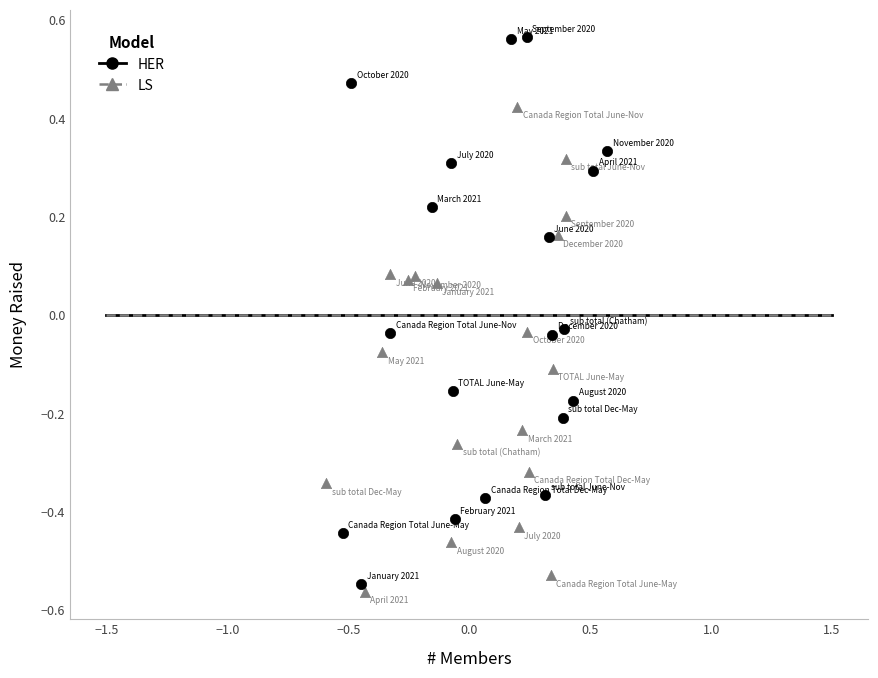

What are all the series names shown in the legend?

HER, LS